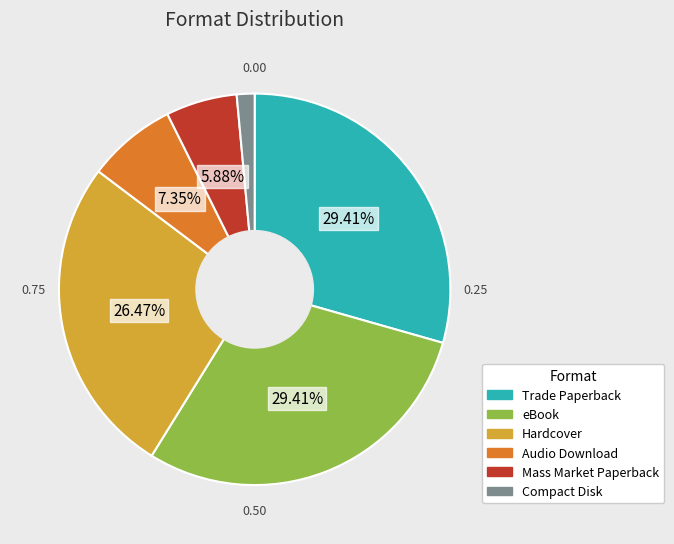

Which slice is the smallest?

Compact Disk